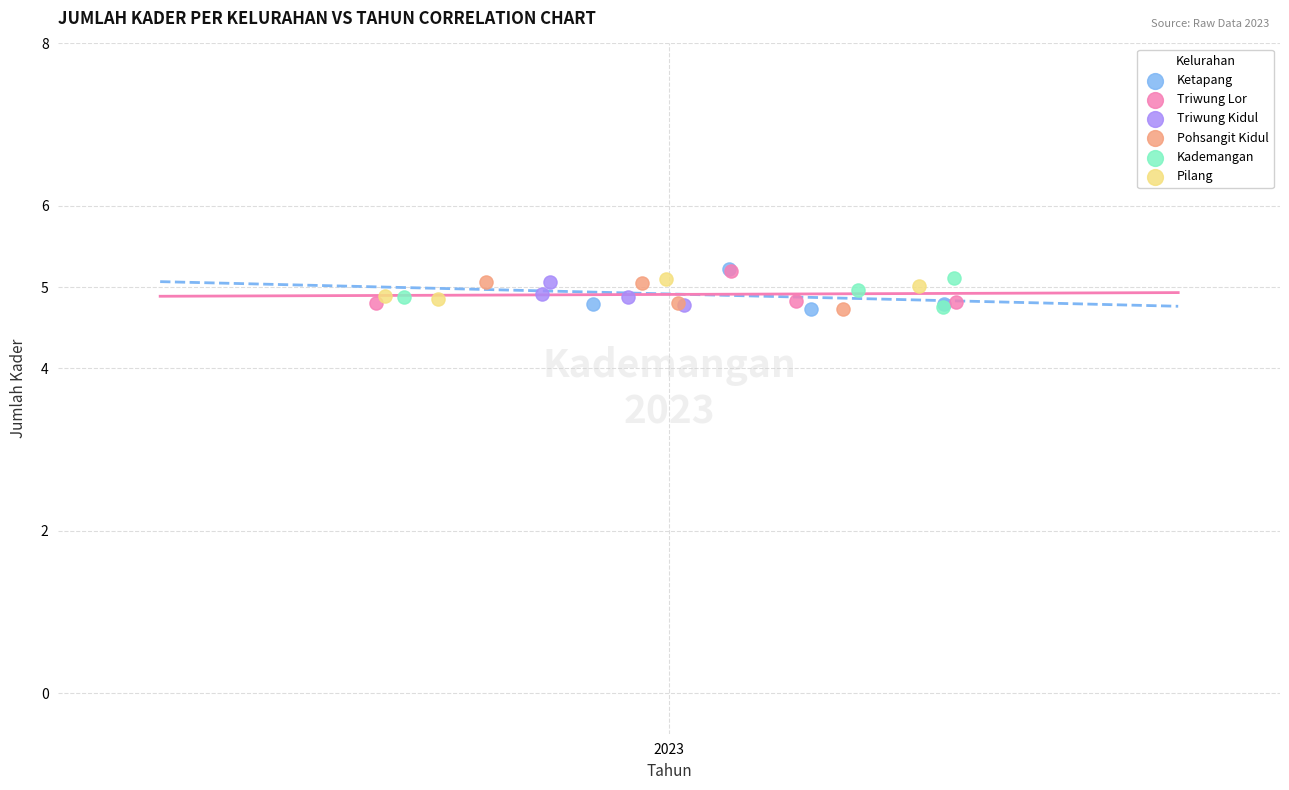

What are all the series names shown in the legend?

Ketapang, Triwung Lor, Triwung Kidul, Pohsangit Kidul, Kademangan, Pilang